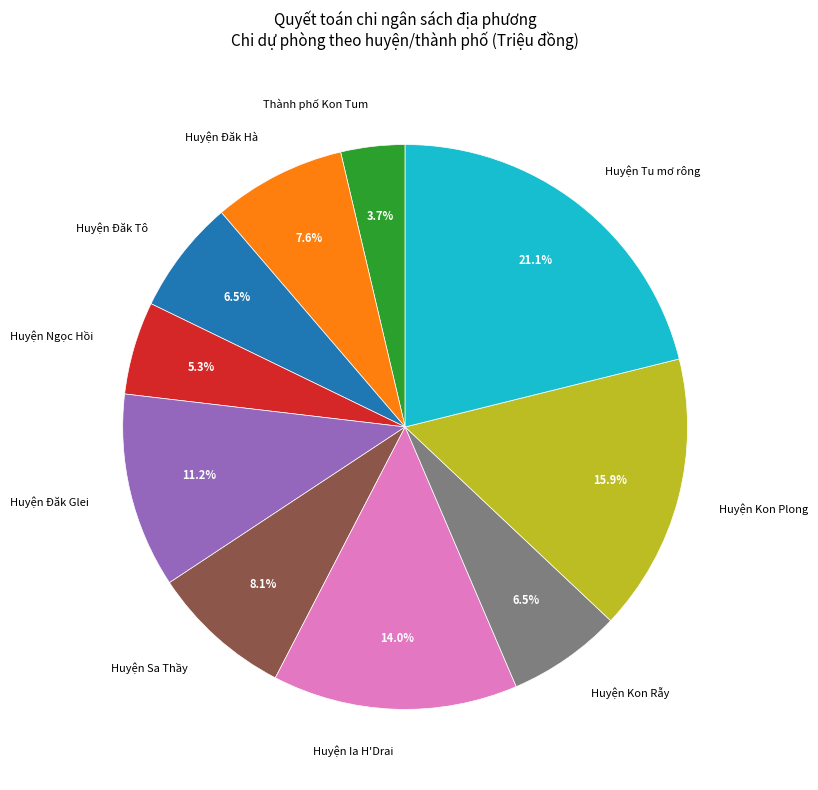

True or false: Huyện Ngọc Hồi accounts for 19% of the total.

False